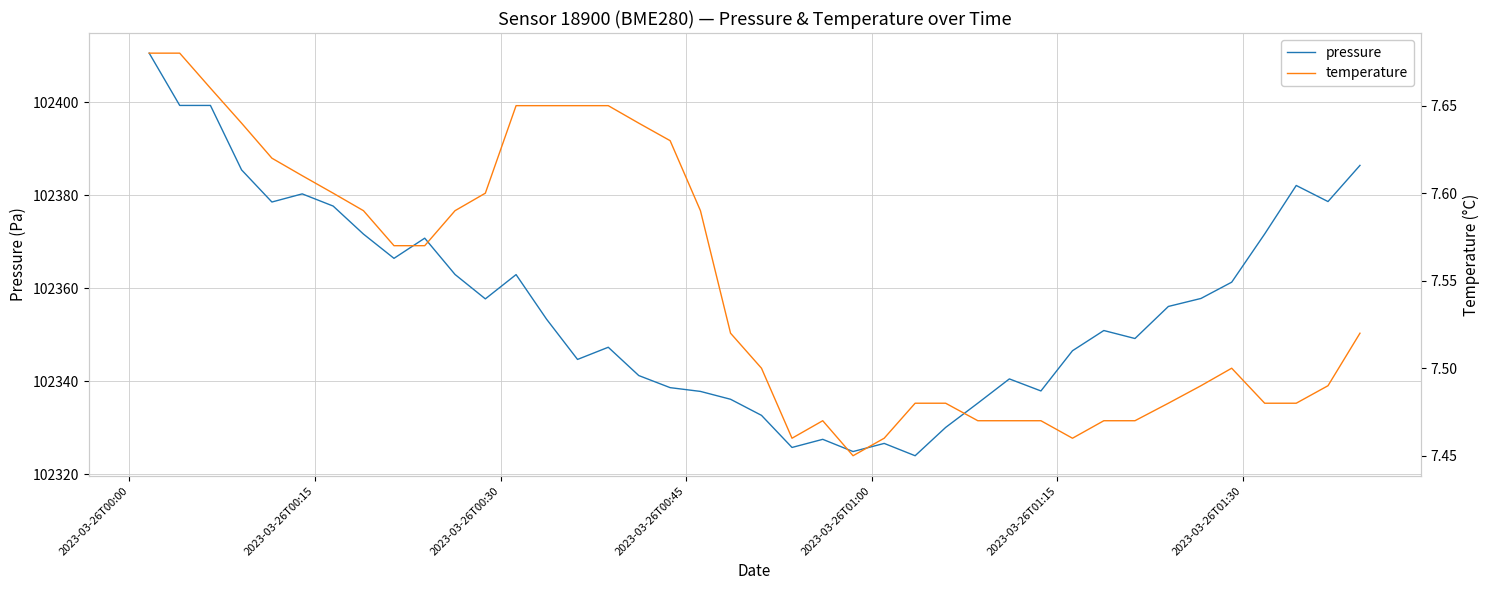

What is the minimum value for pressure?

102323.9